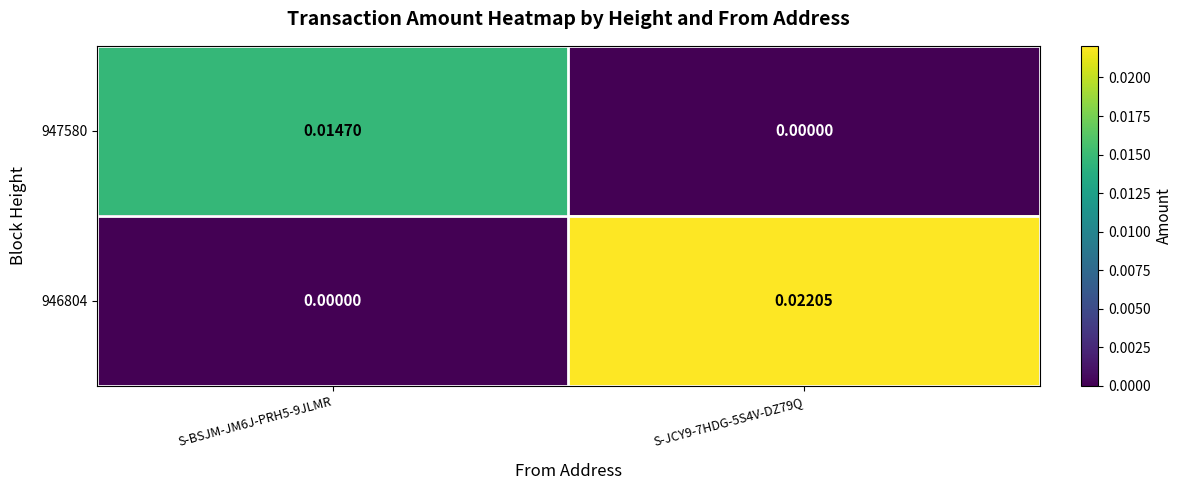

Is the value of 946804 at S-BSJM-JM6J-PRH5-9JLMR greater than the value of 947580 at S-BSJM-JM6J-PRH5-9JLMR?

No